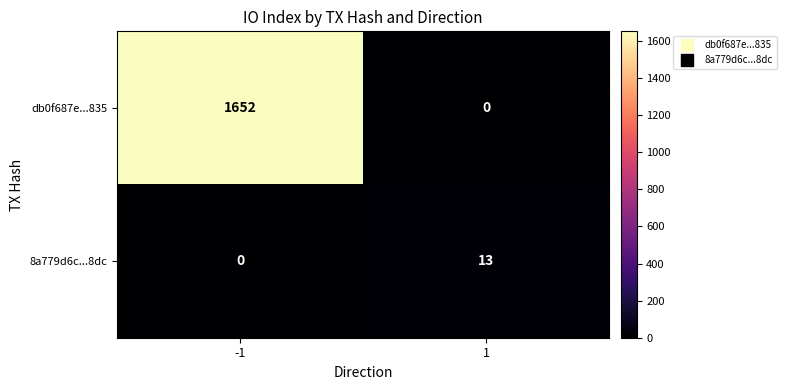

Read the 8a779d6c...8dc value at 1.

13